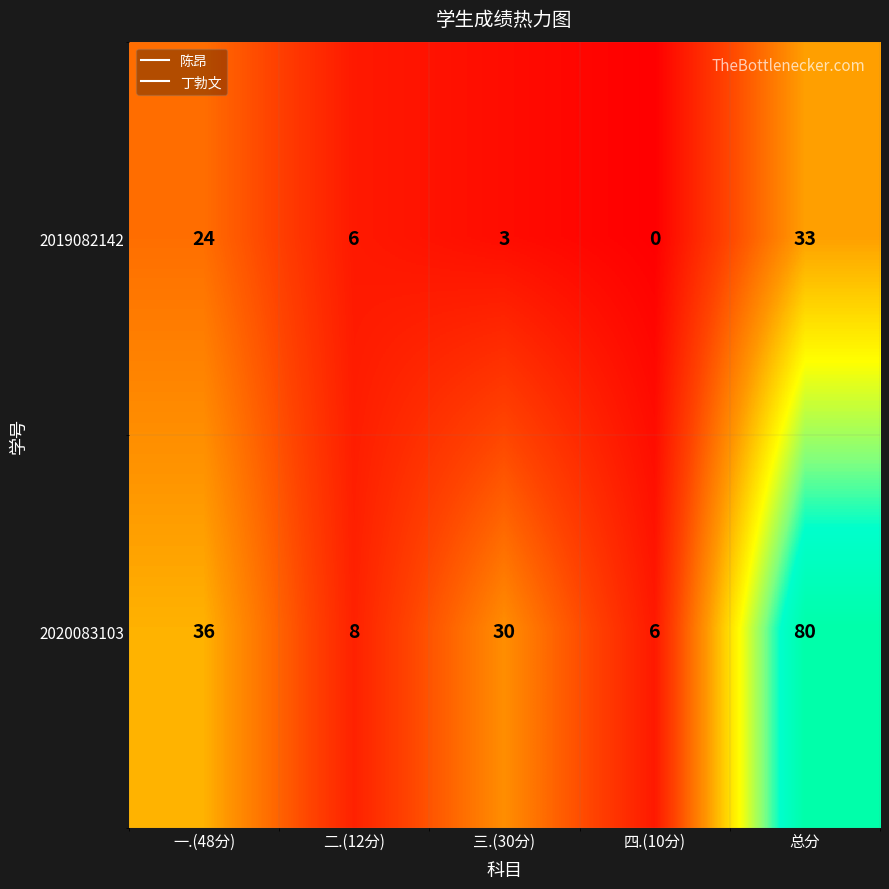

What is the spread (max minus min) of values at 一.(48分)?

12